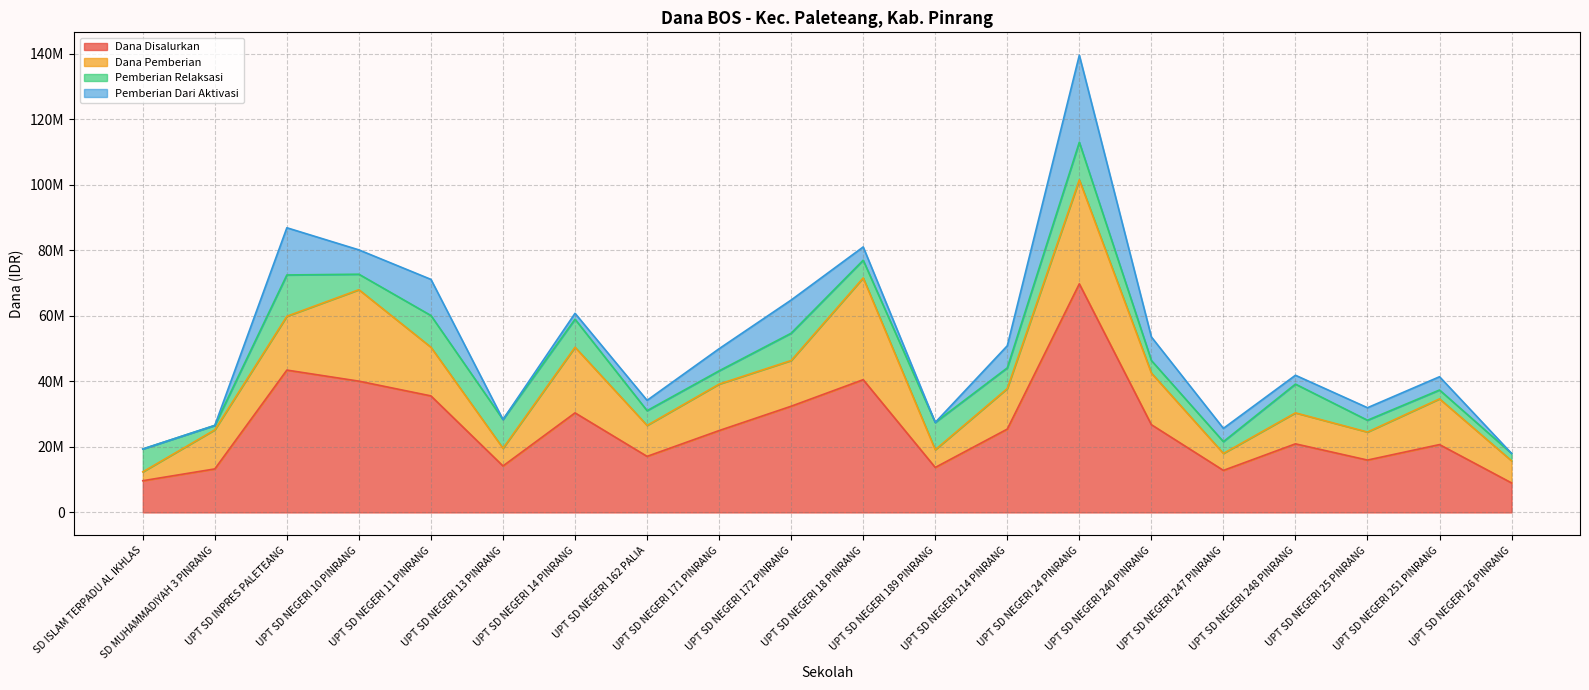

True or false: Pemberian Relaksasi and Siswa Disalurkan intersect in this chart.

False